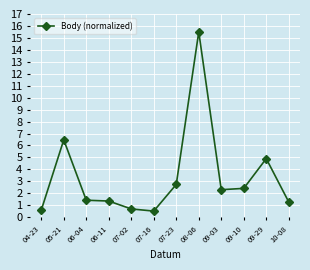

Count the number of categories in the chart.

12